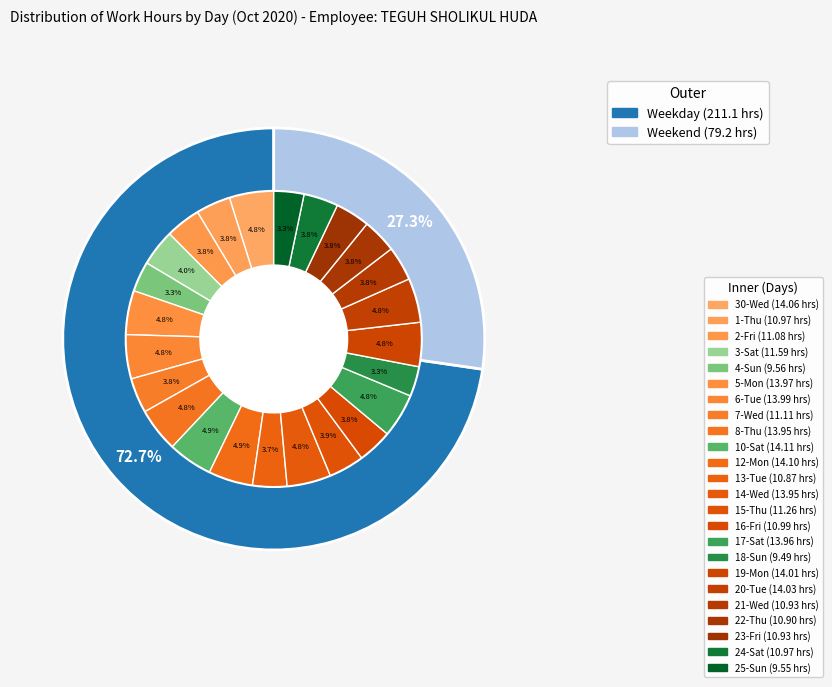

What percentage is the 13-Tue slice, to the nearest percent?

4%